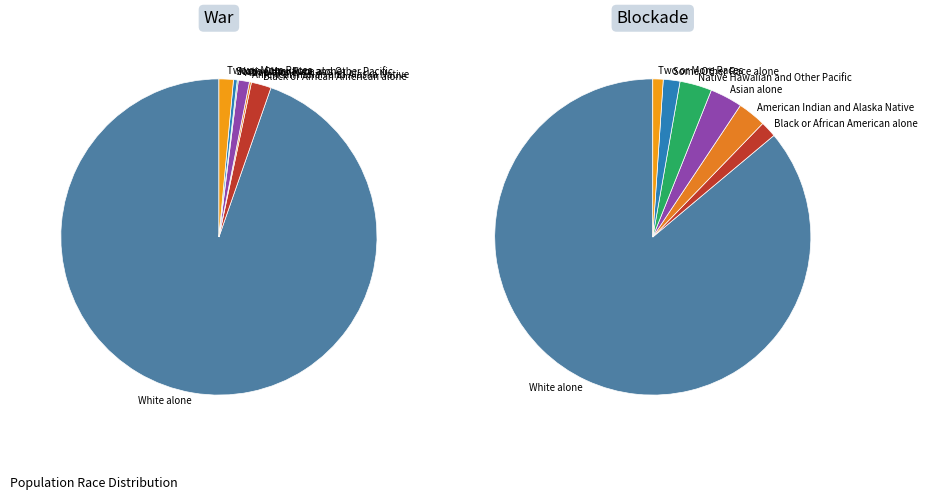

To the nearest percent, what portion does Asian alone represent?

1%